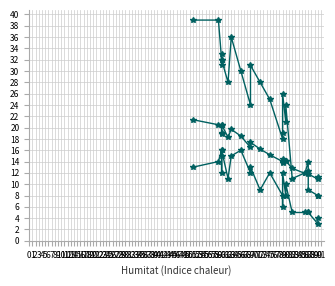

The value of Ratxa (km/h) at 66 is 30.0. True or false?

True